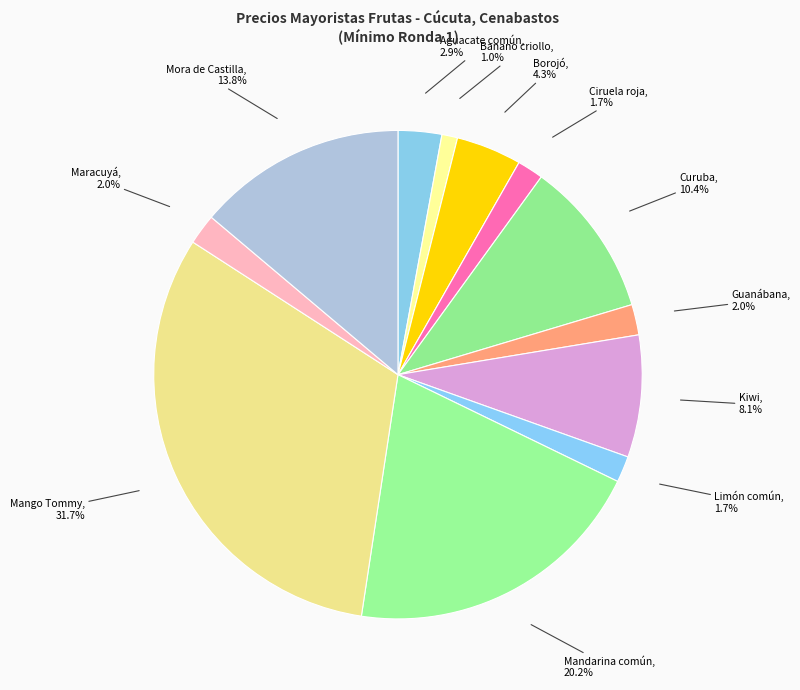

How many slices are in this pie chart?

12